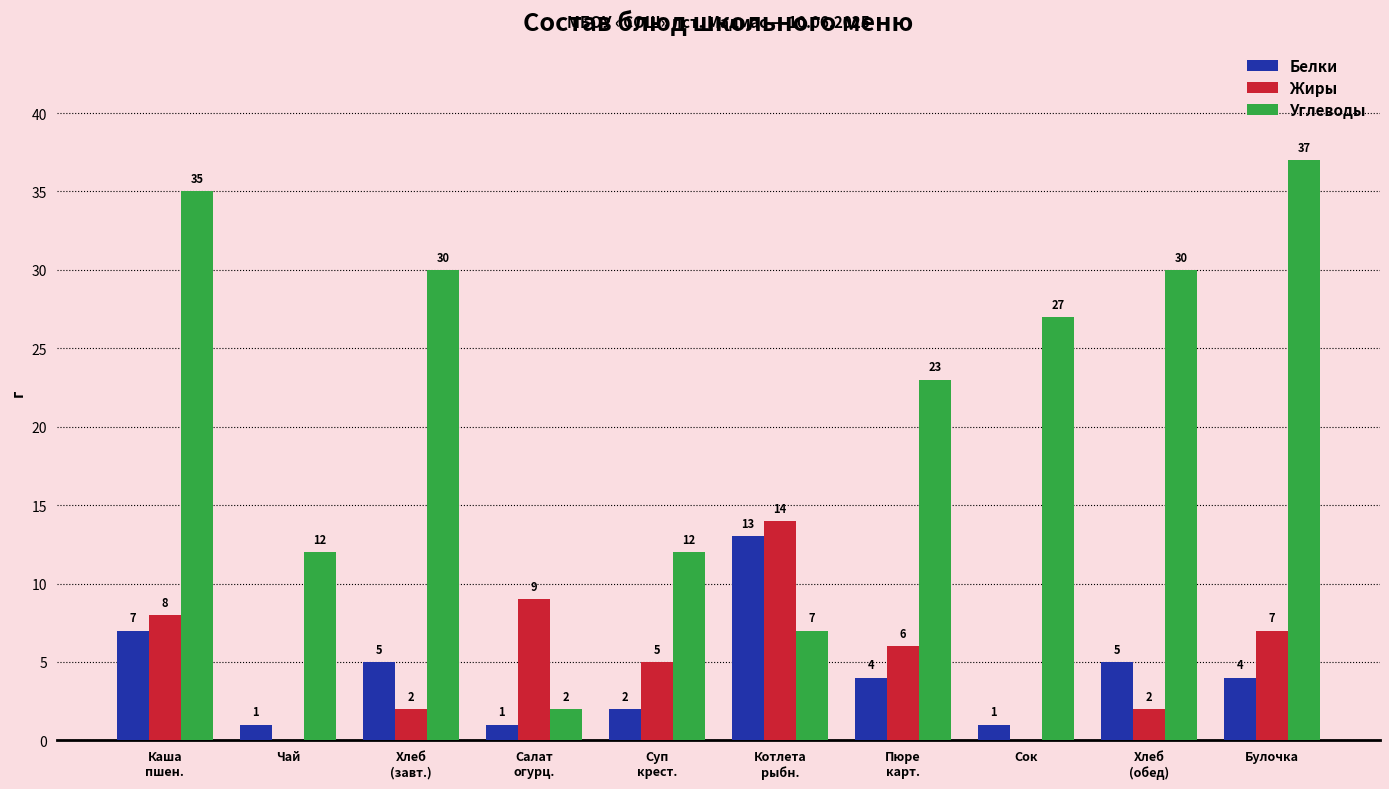

What is the average value of the Жиры series?

5